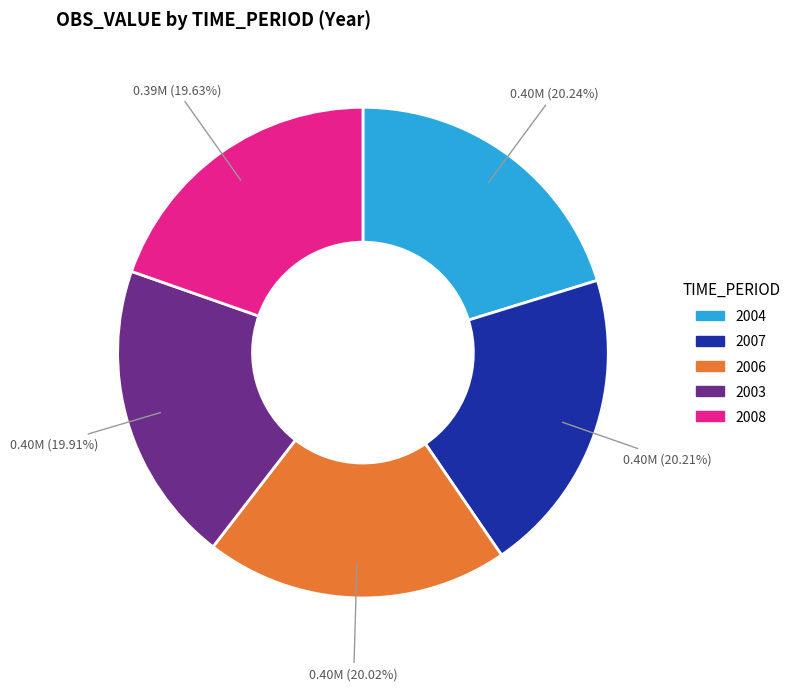

Is there any slice that represents more than half of the pie?

No